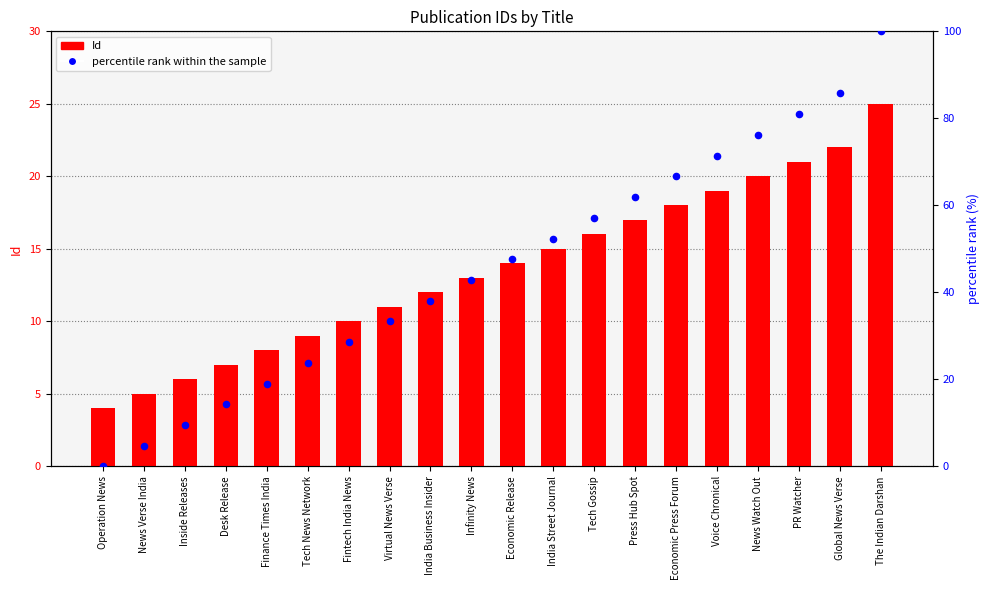

At how many categories does at least one series exceed 70?

5